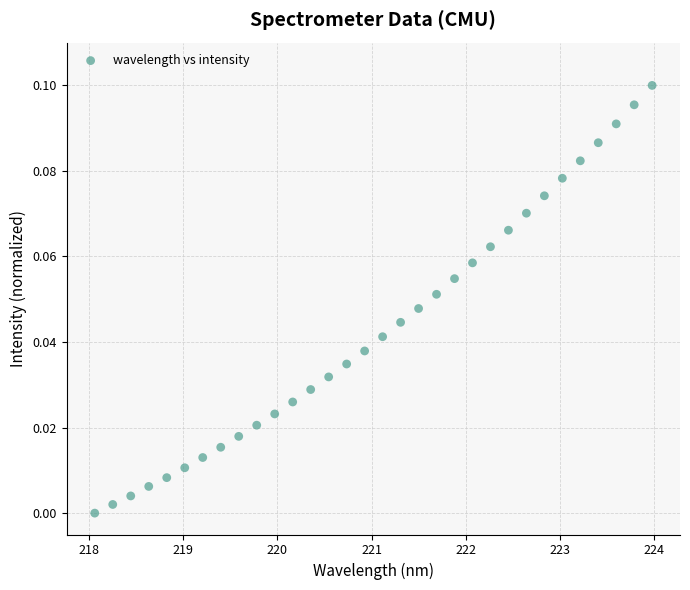

What is the range of X values (max minus min)?

5.9